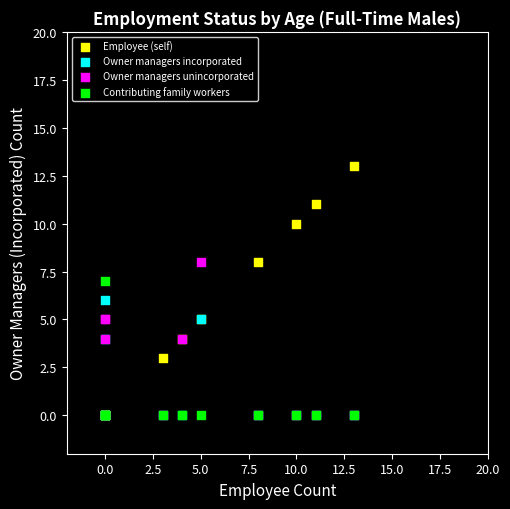

What are all the series names shown in the legend?

Employee (self), Owner managers incorporated, Owner managers unincorporated, Contributing family workers